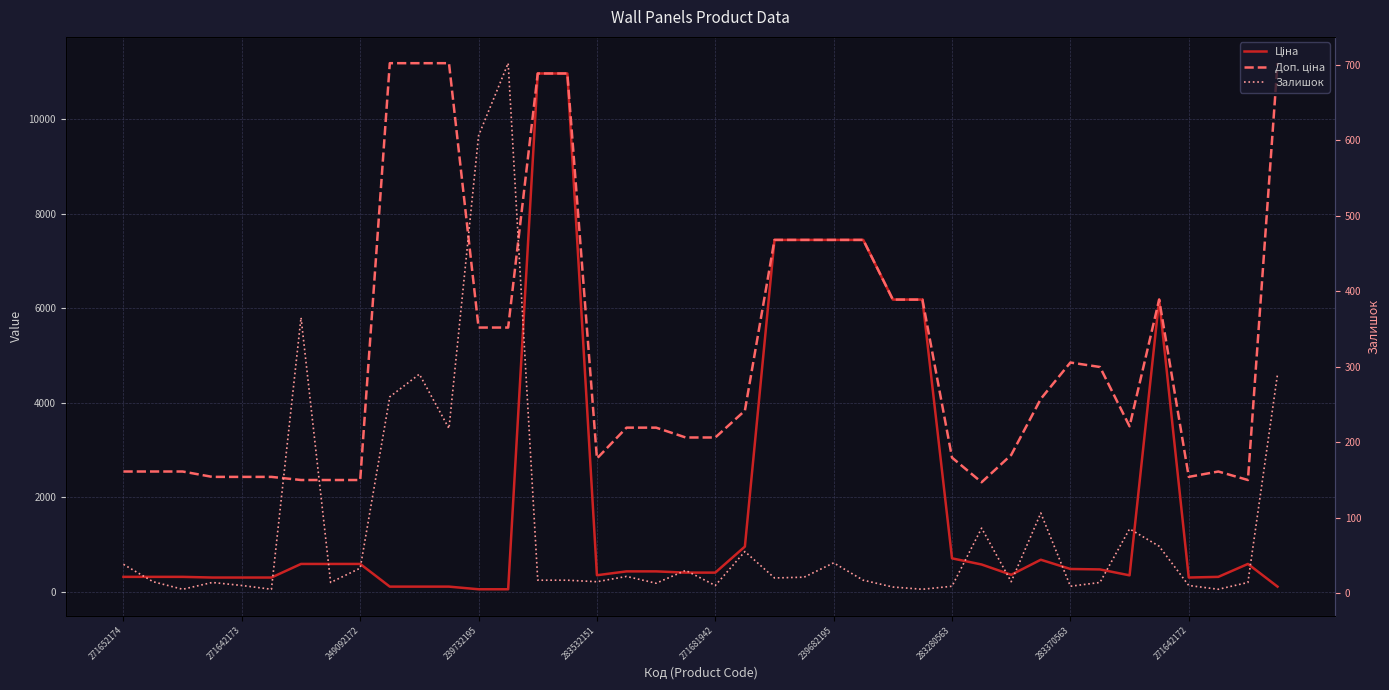

At which category is the sum across all series the highest?

14